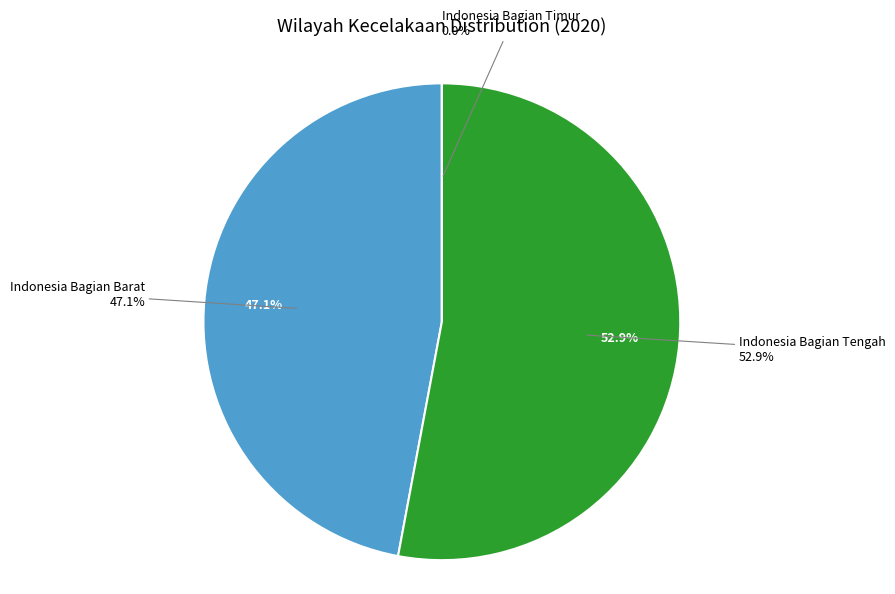

What is the largest slice in the pie chart?

Indonesia Bagian Tengah